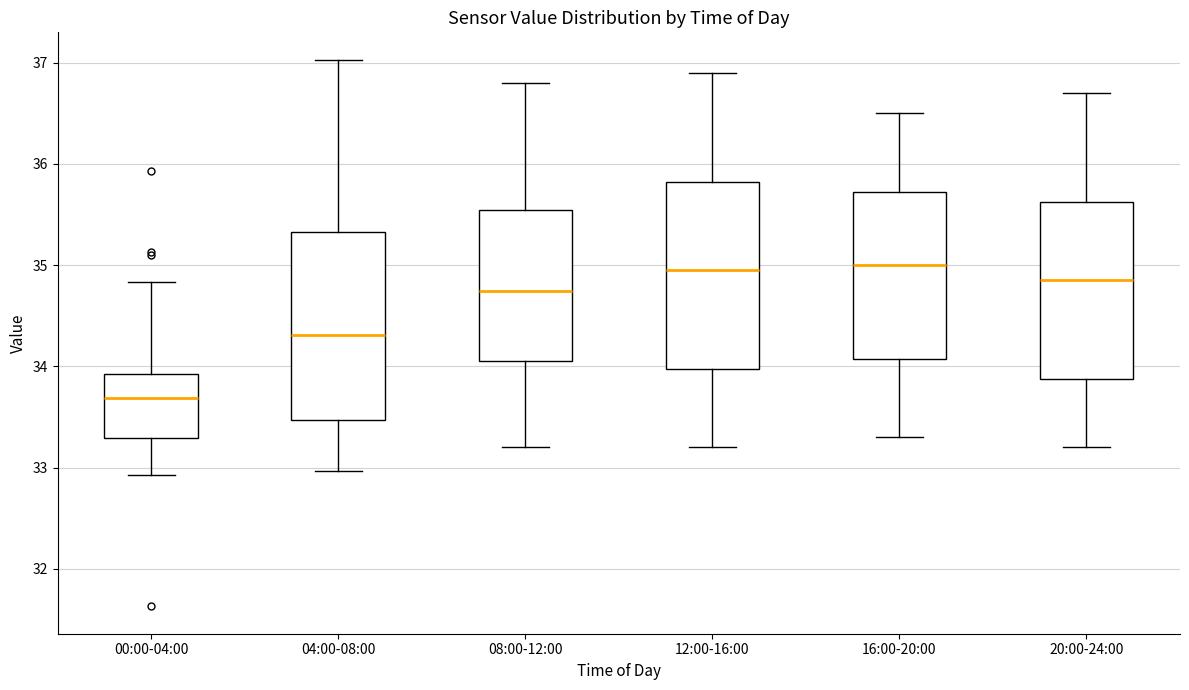

Where does the upper whisker of the box for 08:00-12:00 end on the y-axis? The values are not printed on the chart, so give them approximately, as read against the axis.

36.8